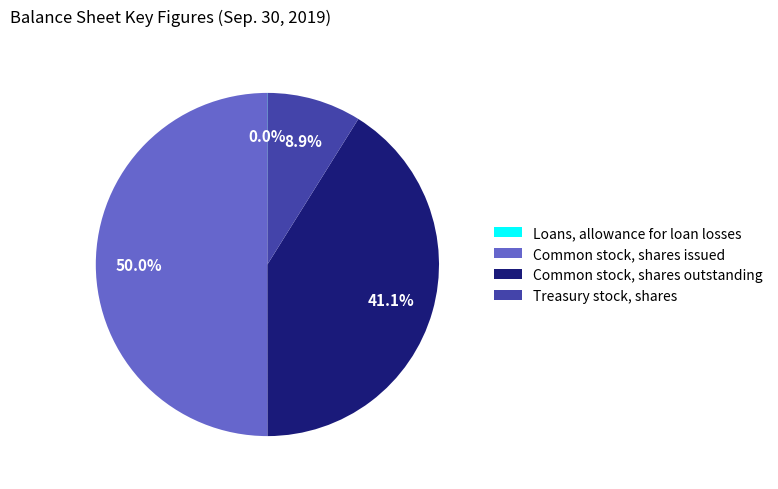

How much of the chart is everything except Common stock, shares outstanding?

58.9%